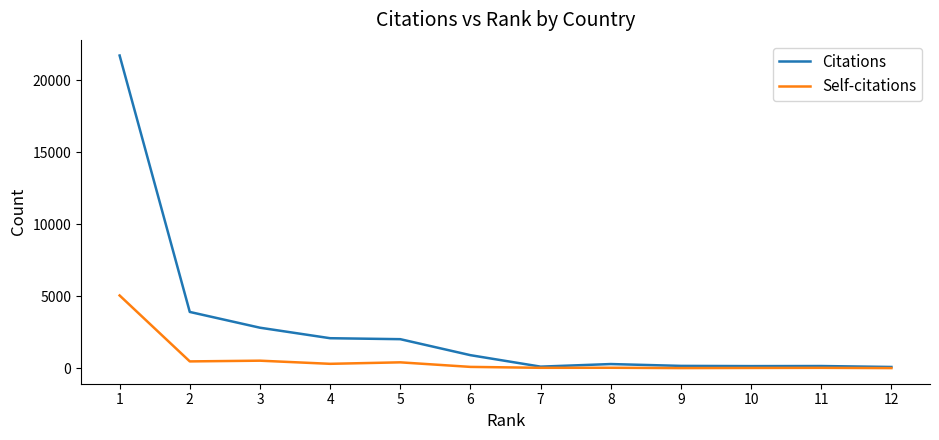

Which series has the largest range (max minus min)?

Citations